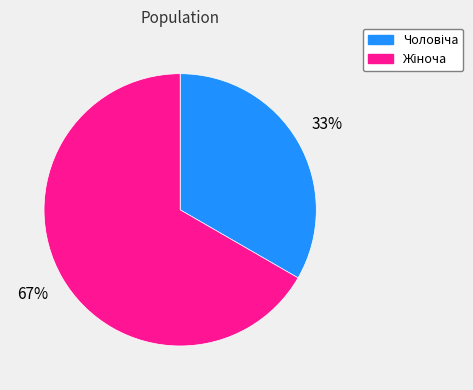

How many segments does this pie chart have?

2